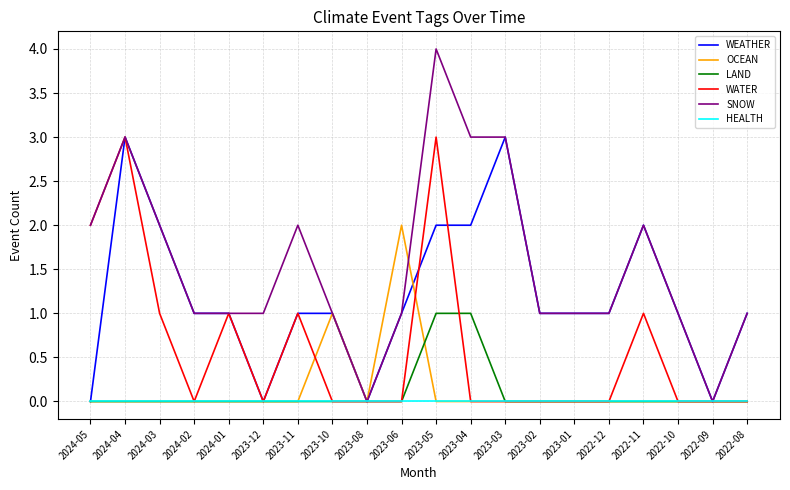

What is the total value across all series at 2023-03?

6